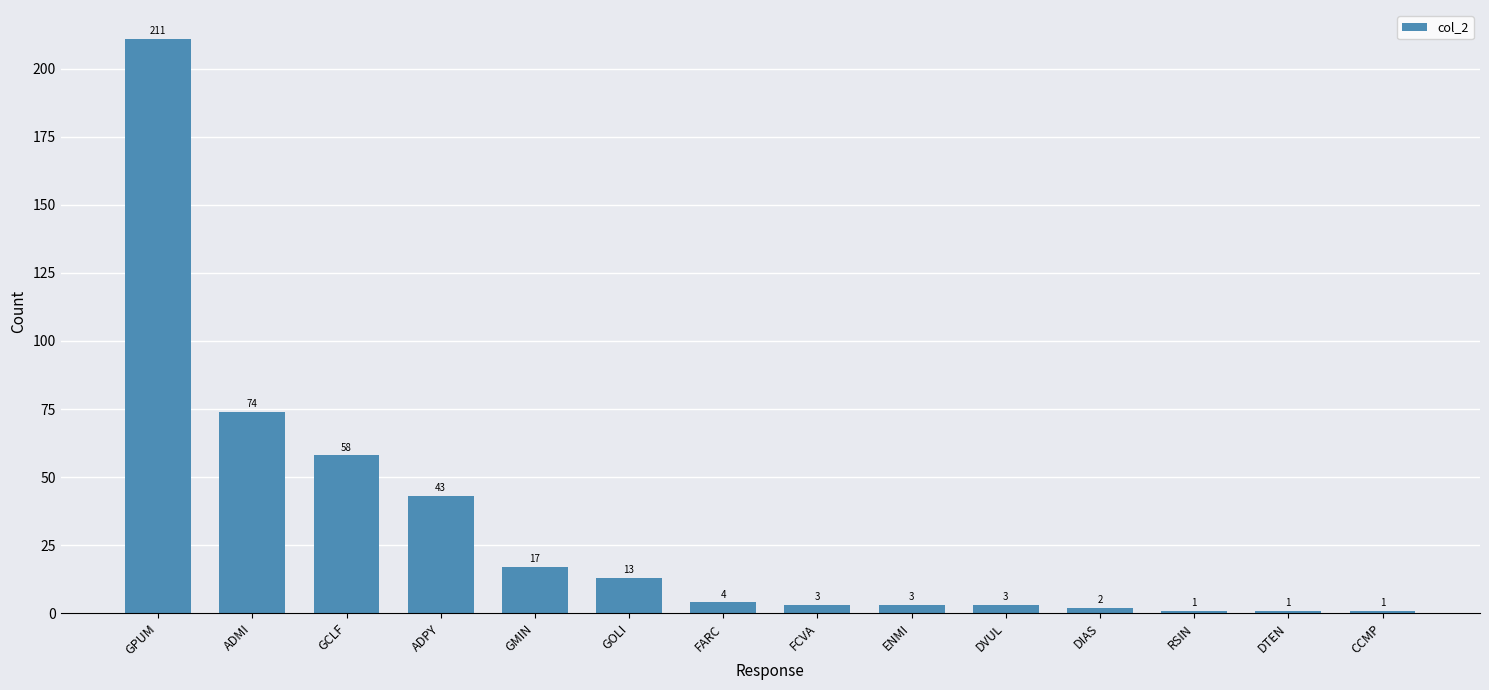

Does the chart contain any negative values?

No